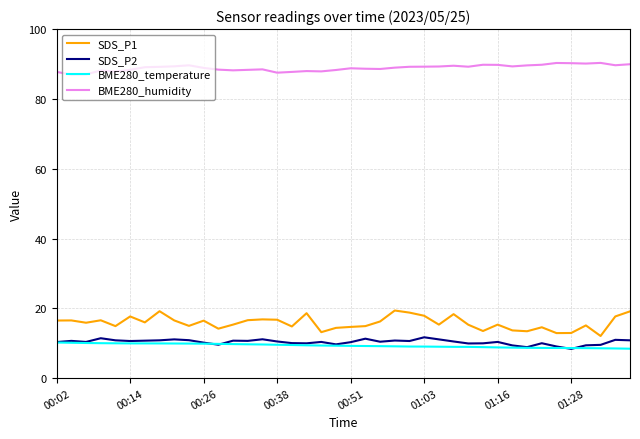

What is the minimum value for BME280_humidity?

87.0